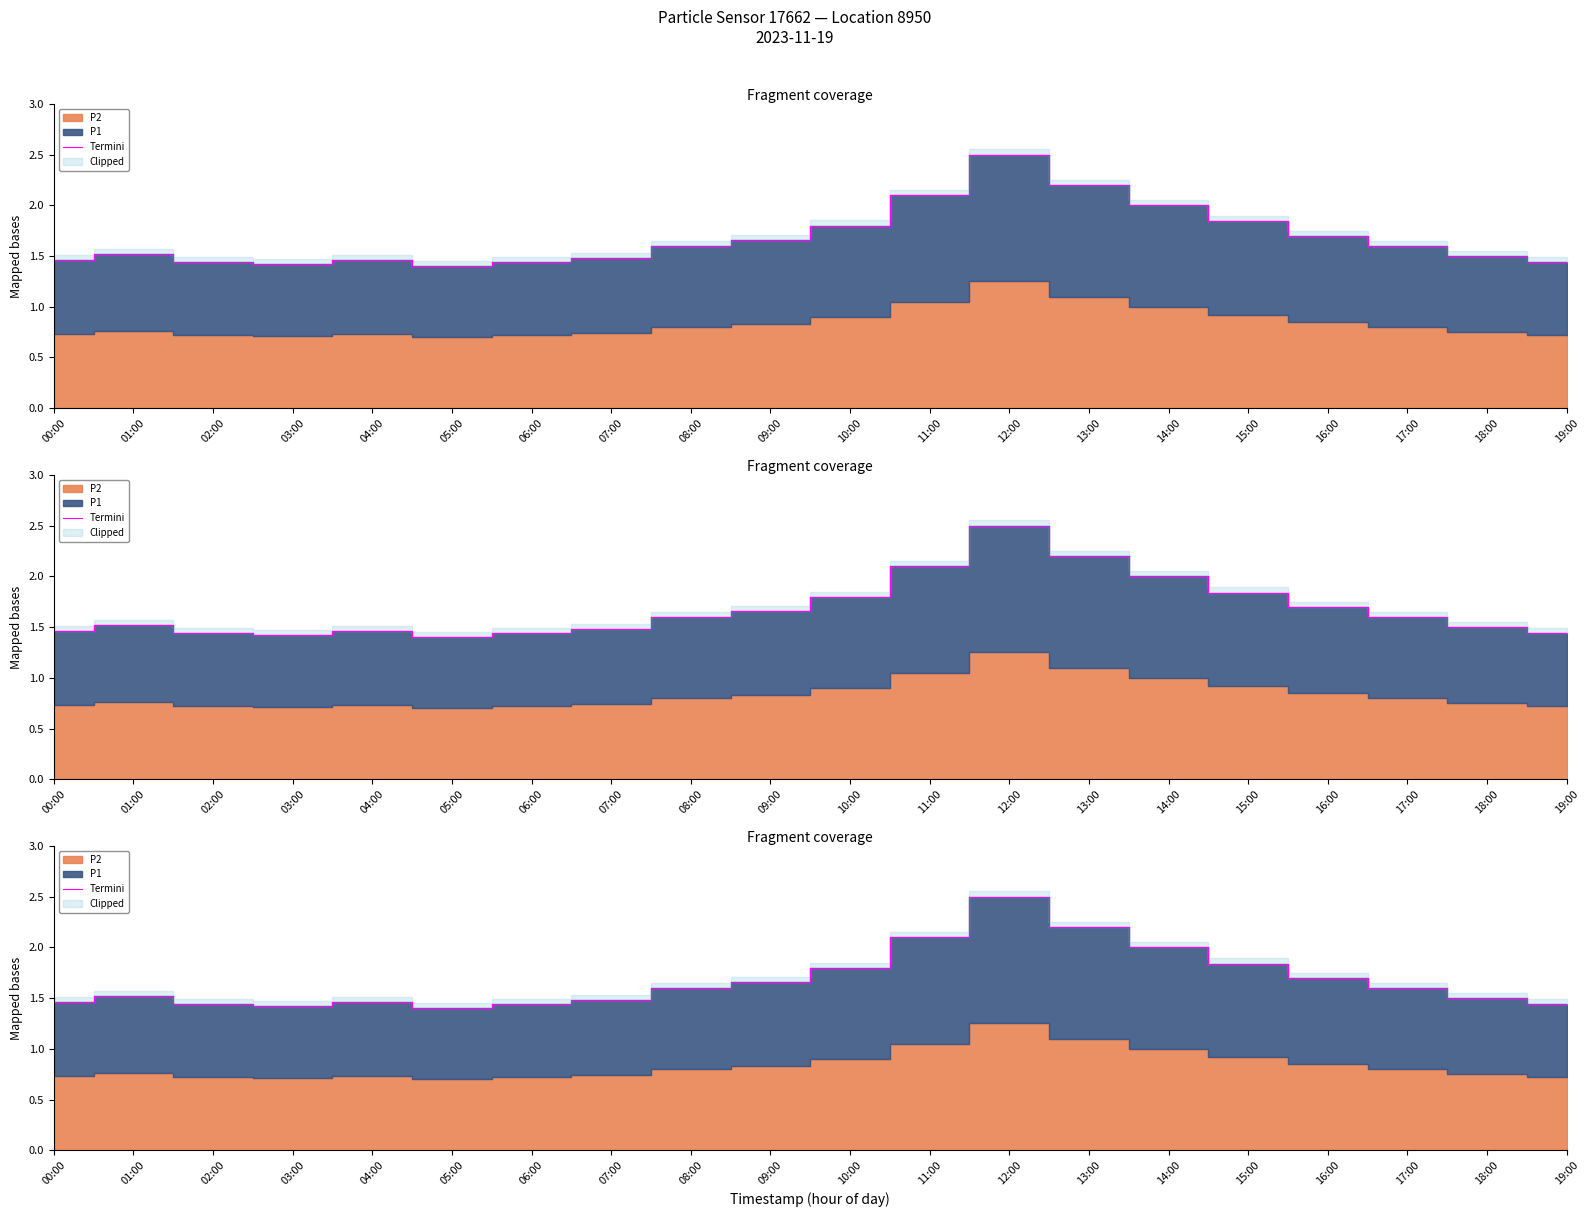

List the labels in order of value, smallest first.

05:00, 03:00, 02:00, 06:00, 19:00, 00:00, 04:00, 07:00, 18:00, 01:00, 08:00, 17:00, 09:00, 16:00, 10:00, 15:00, 14:00, 11:00, 13:00, 12:00